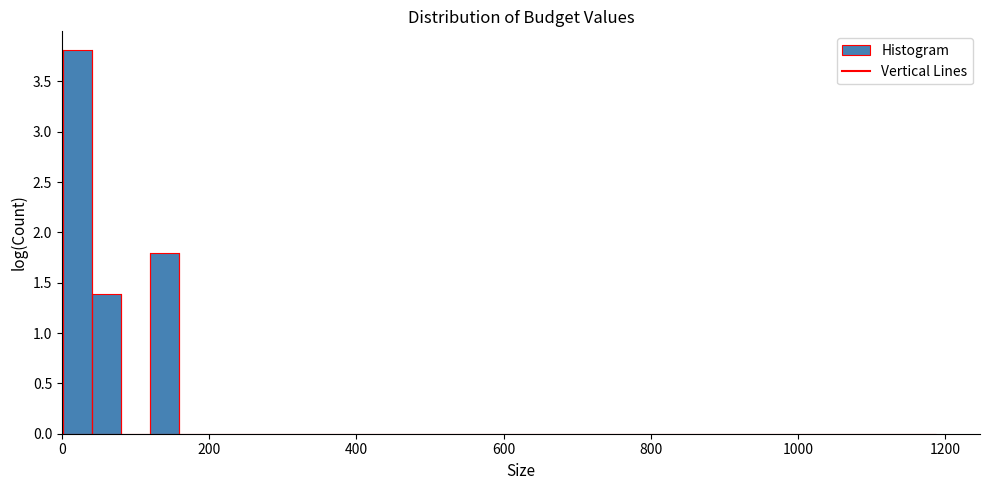

Around what value on the x-axis is the tallest bar? Give the approximate position of its centre, as read against the axis.

20